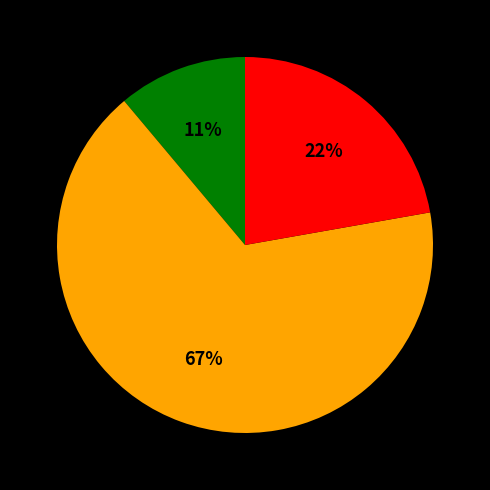

Is there any slice that represents more than half of the pie?

Yes